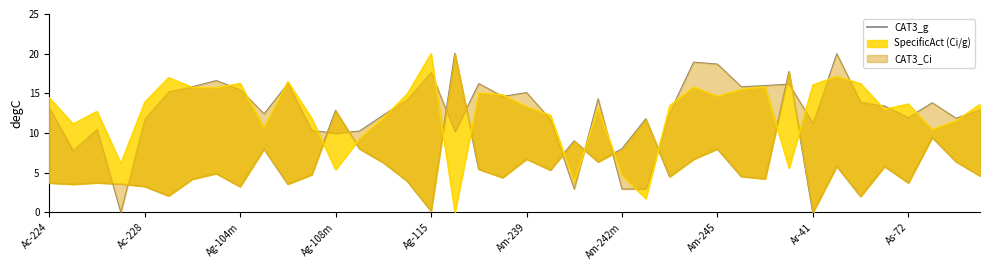

How many data points are above 4?

27